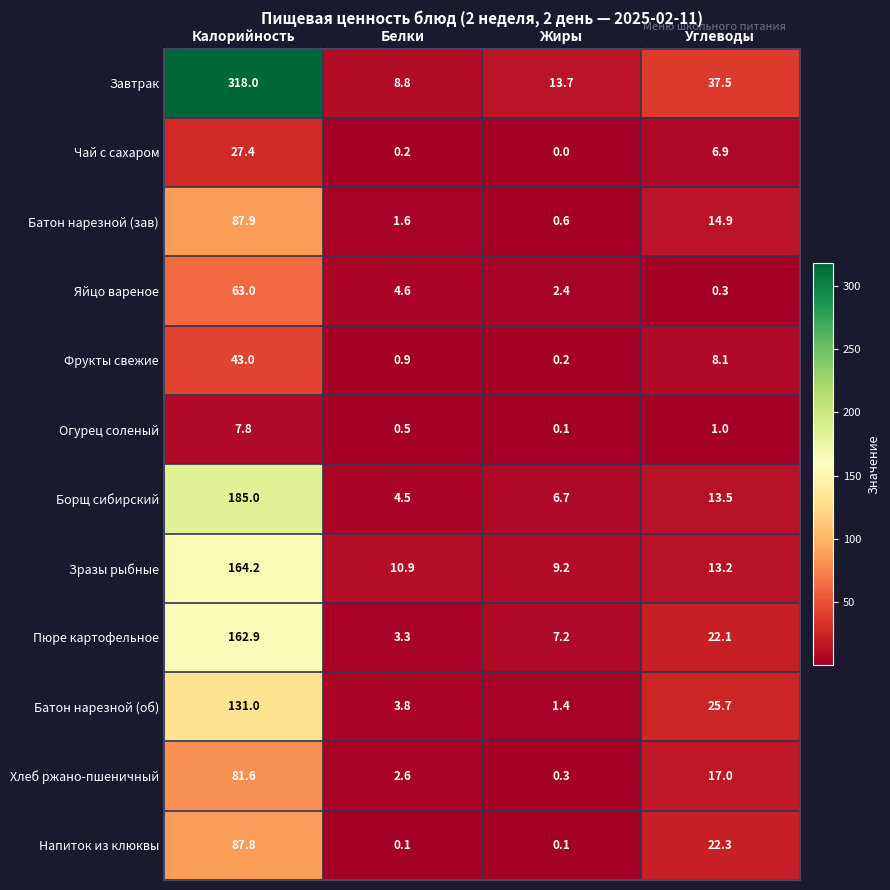

What is the spread (max minus min) of values at Калорийность?

310.2